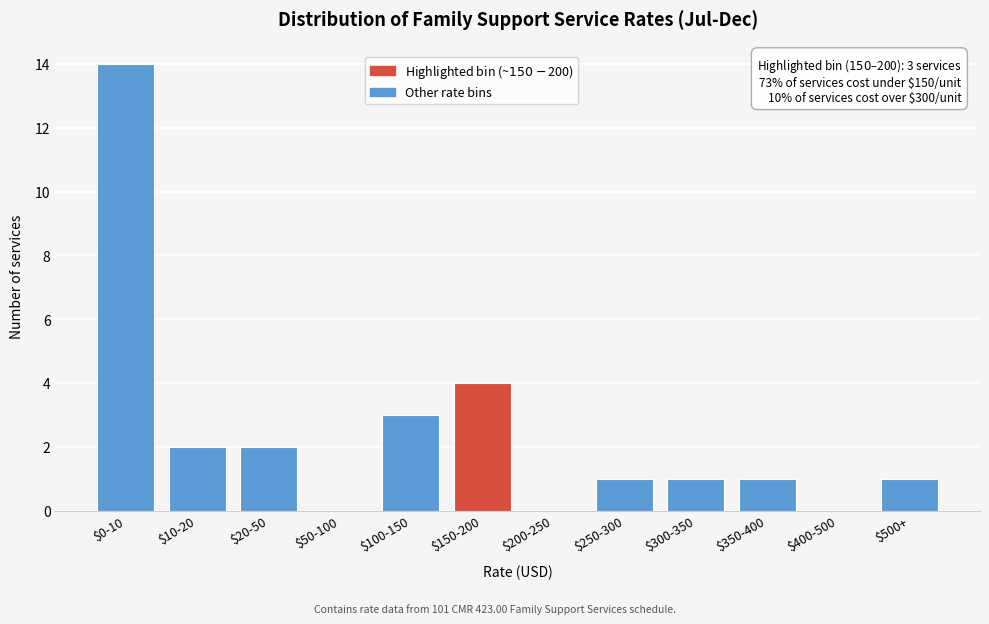

What is the sum of all values?

29